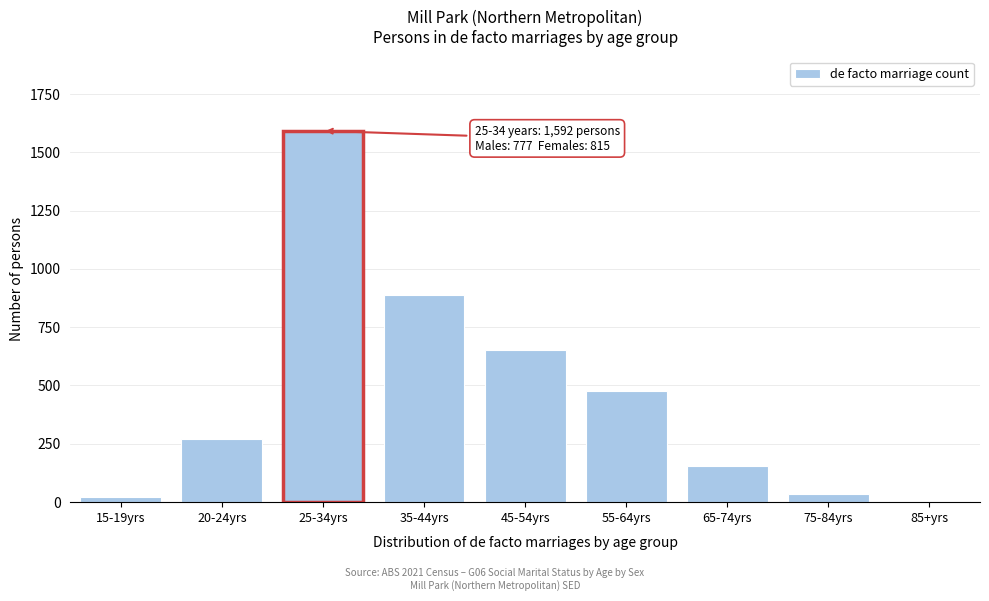

Reading left to right, transcribe all the data shown in this chart.

15-19yrs=21	20-24yrs=269	25-34yrs=1592	35-44yrs=888	45-54yrs=651	55-64yrs=477	65-74yrs=156	75-84yrs=36	85+yrs=5